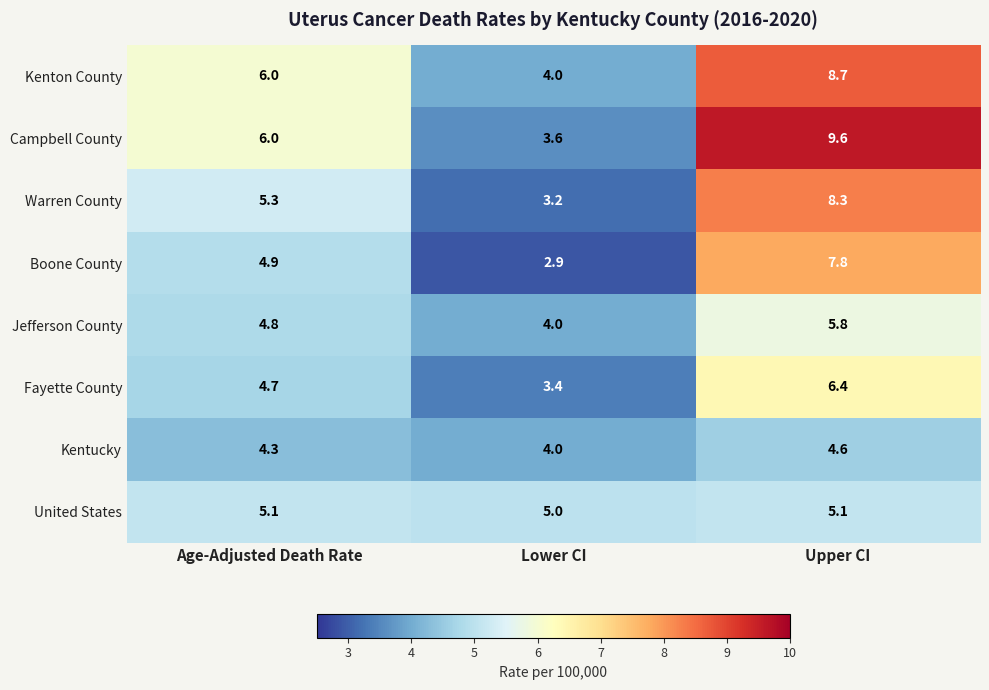

Which series changed the most between Age-Adjusted Death Rate and Lower CI?

Campbell County